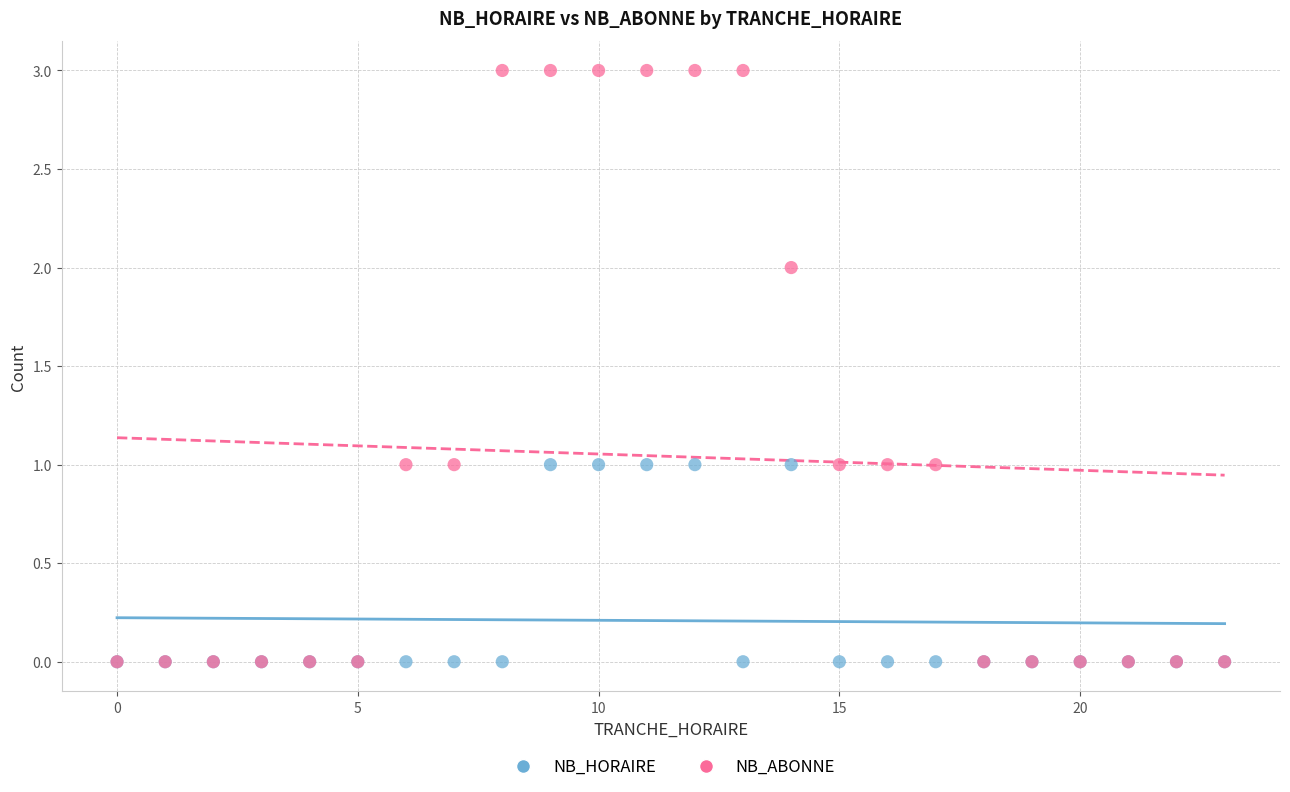

Which series reaches the maximum Y coordinate?

NB_ABONNE